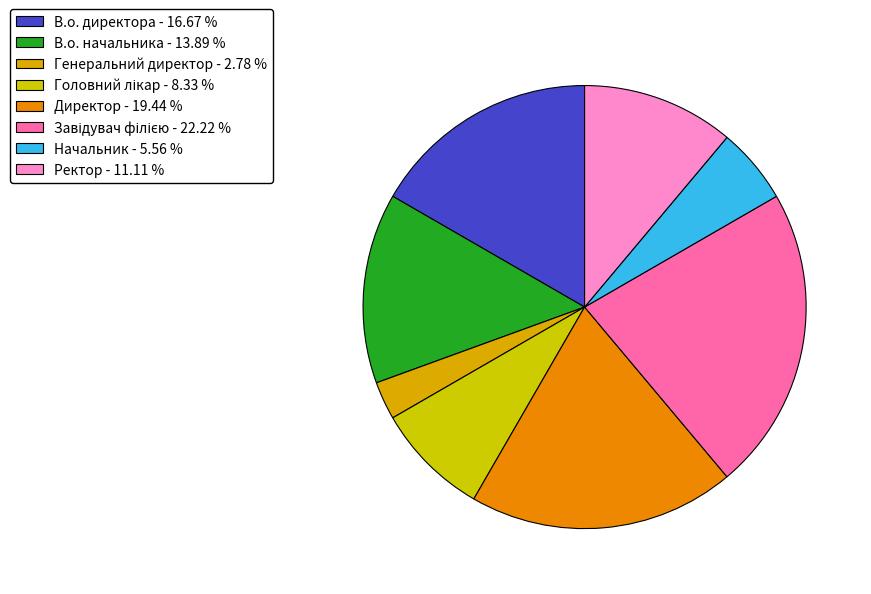

What percentage is NOT represented by Генеральний директор?

97.2%